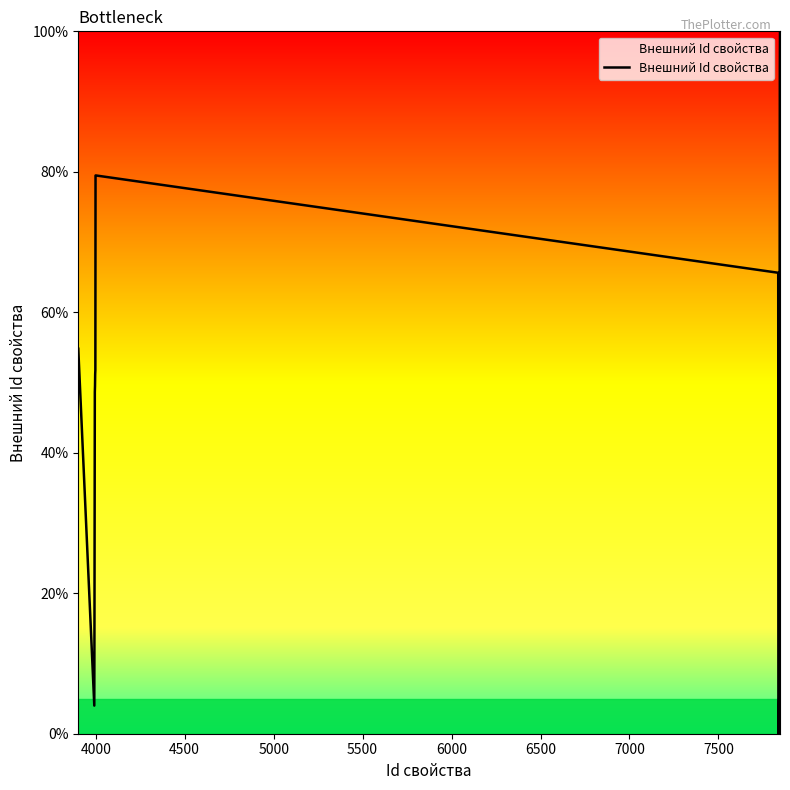

What is the difference between the maximum and minimum values?

100.0